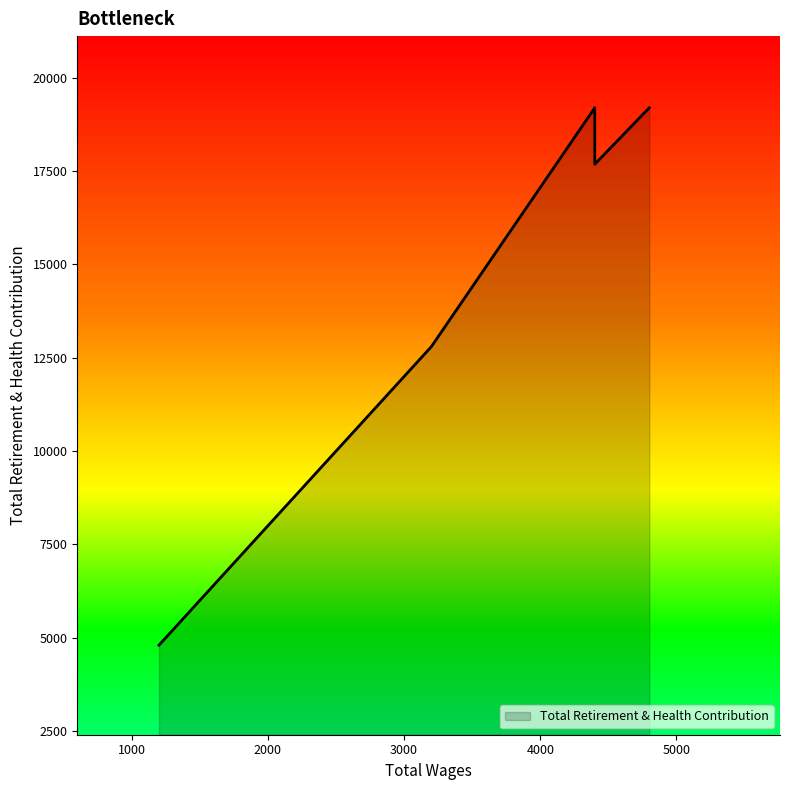

List the labels in order of value, largest first.

4800.0, 4400.0, 4400.0, 4400.0, 3200.0, 1200.0